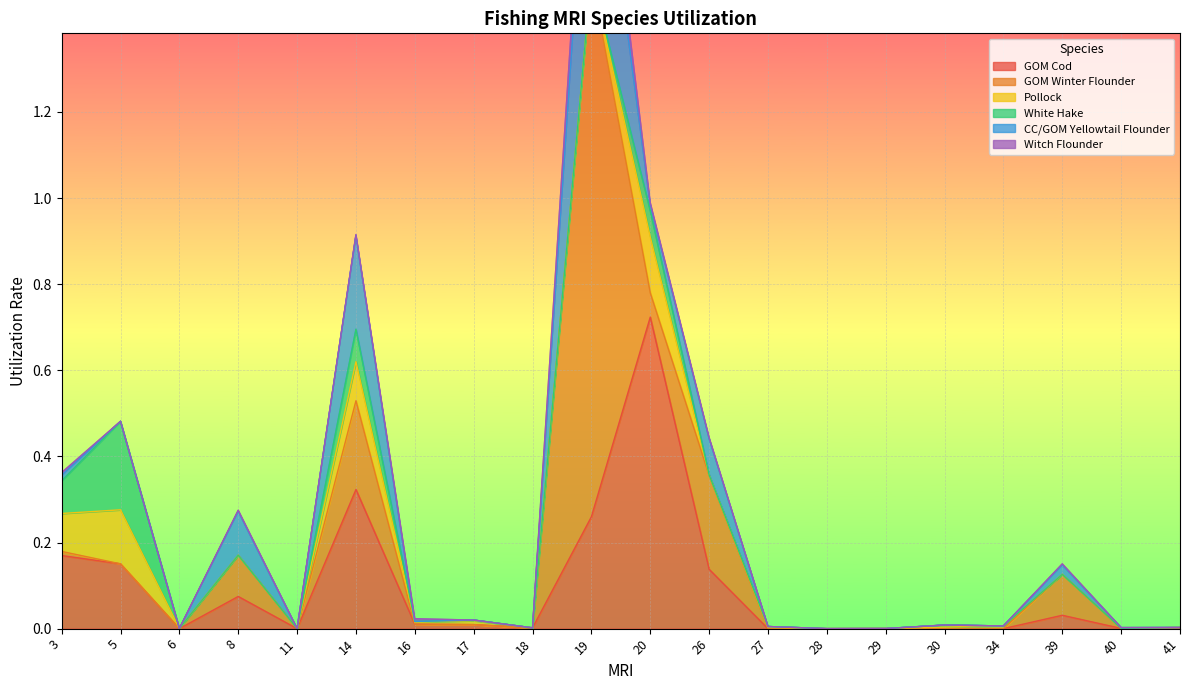

At which category is the sum across all series the highest?

19